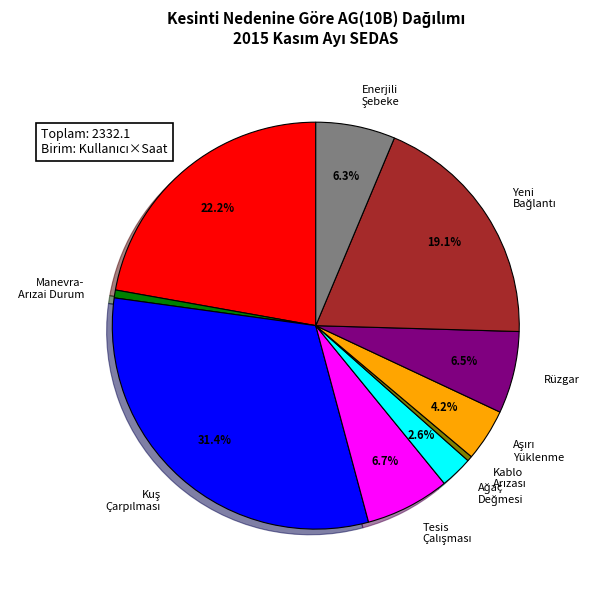

Does any single category account for the majority?

No